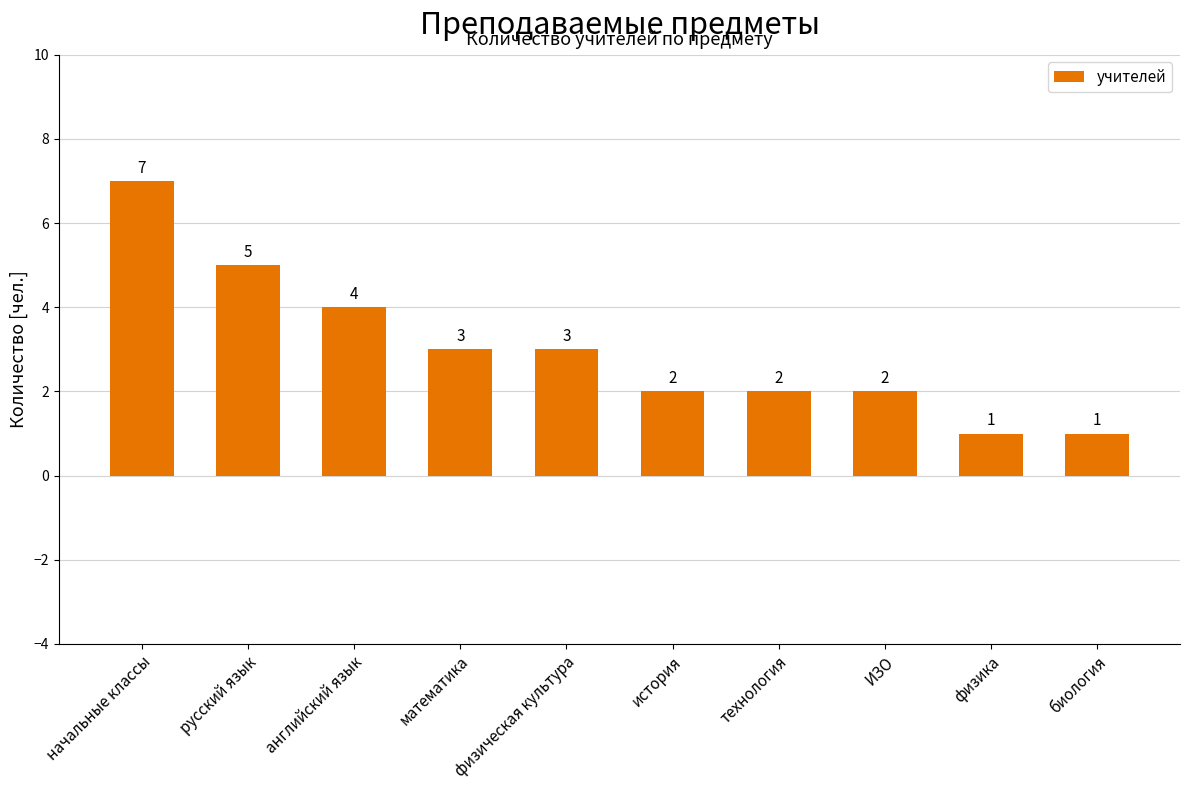

What is the difference between the values at ИЗО and физика?

1